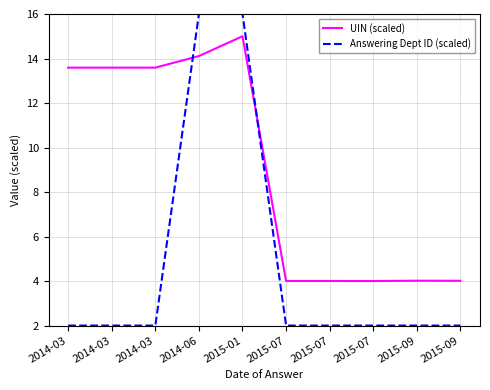

What is the value of the UIN (scaled) point at the 10th from the left?

4.0